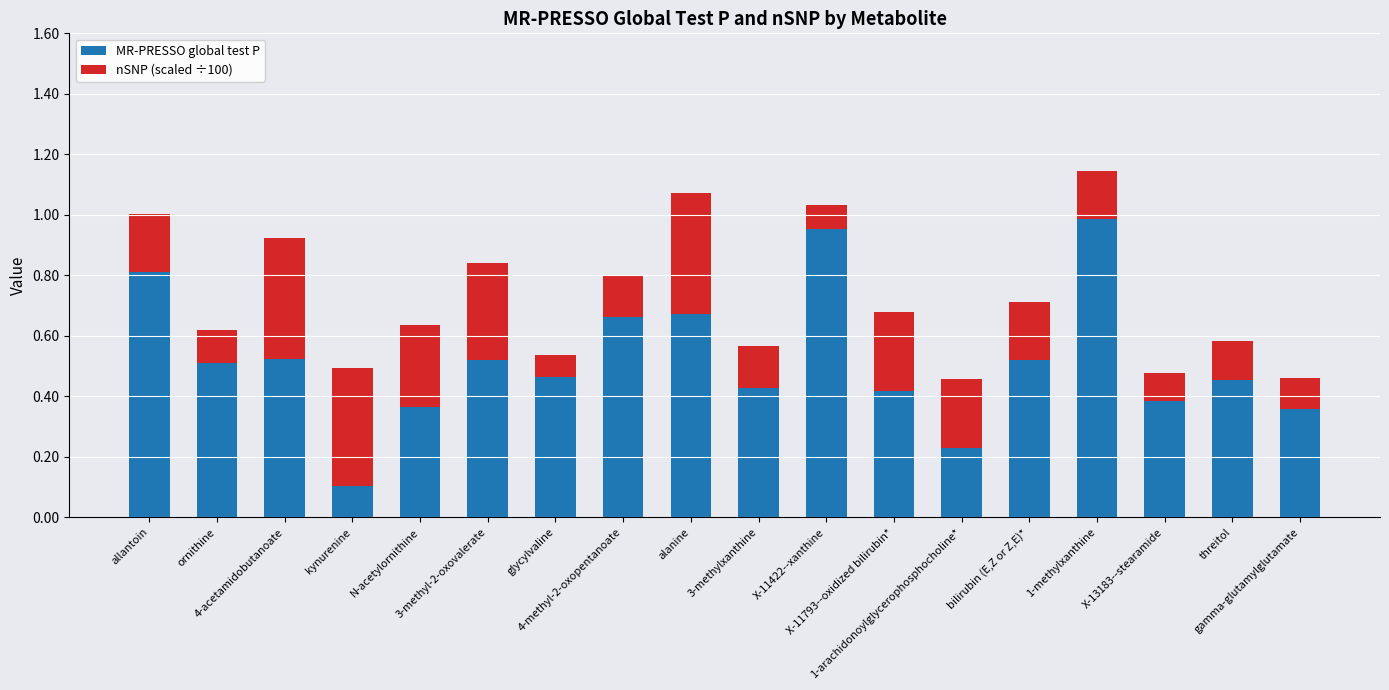

What is the difference between the maximum and minimum values in the MR-PRESSO global test P series?

0.9